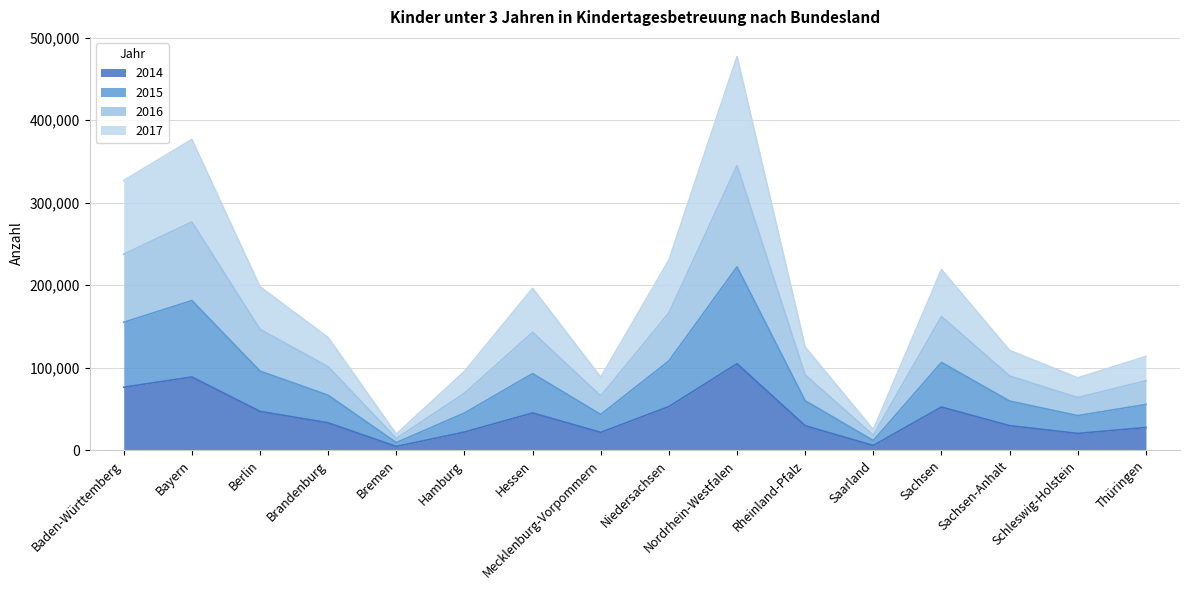

Does the chart have visible grid lines?

Yes